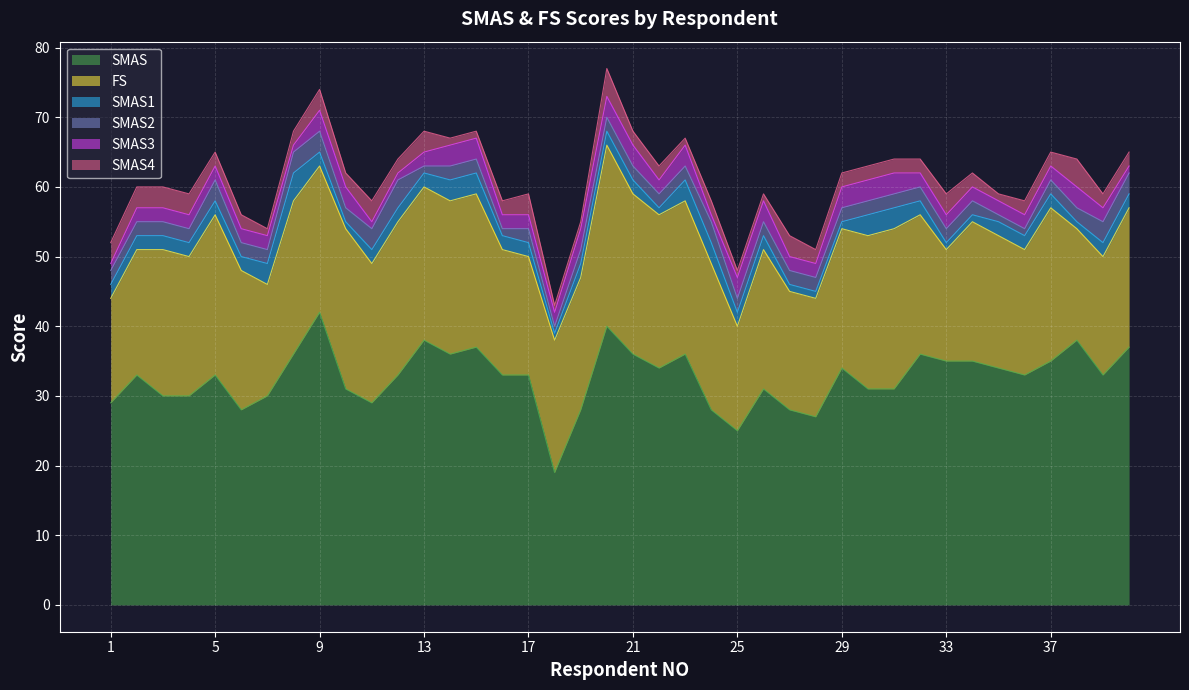

Between 22 and 34, which series saw the biggest shift?

FS